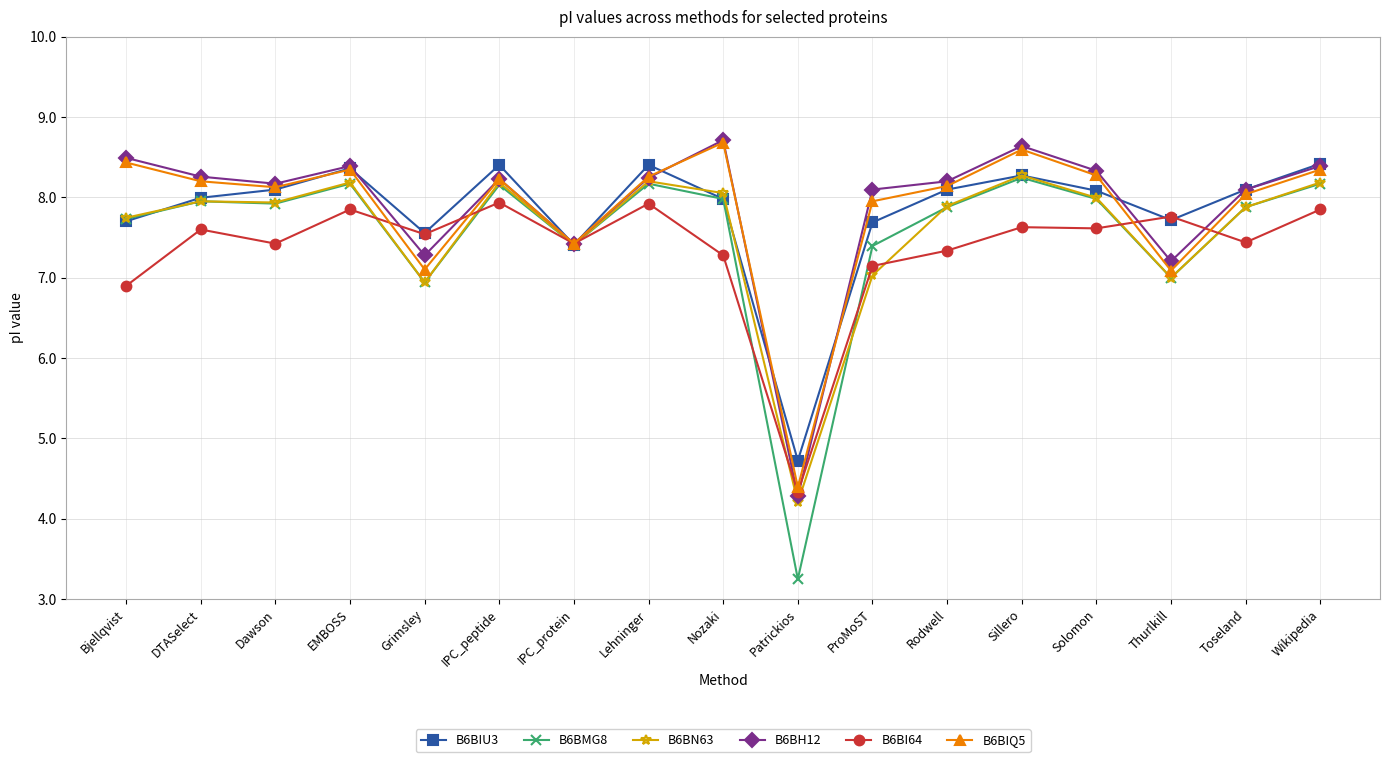

Where is the first local maximum for B6BH12?

EMBOSS